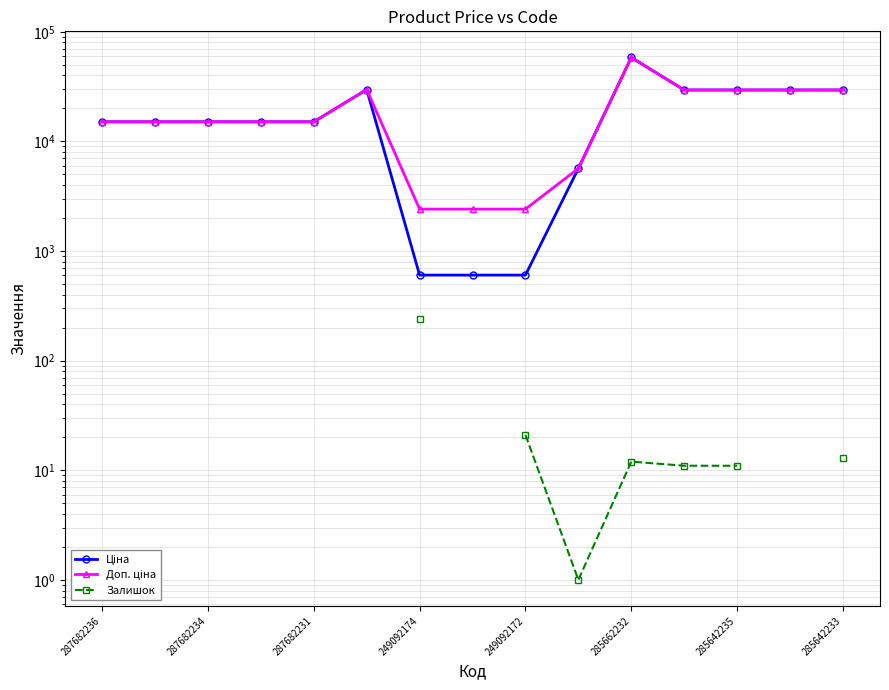

Which series changed the most between 285662232 and 12?

Ціна